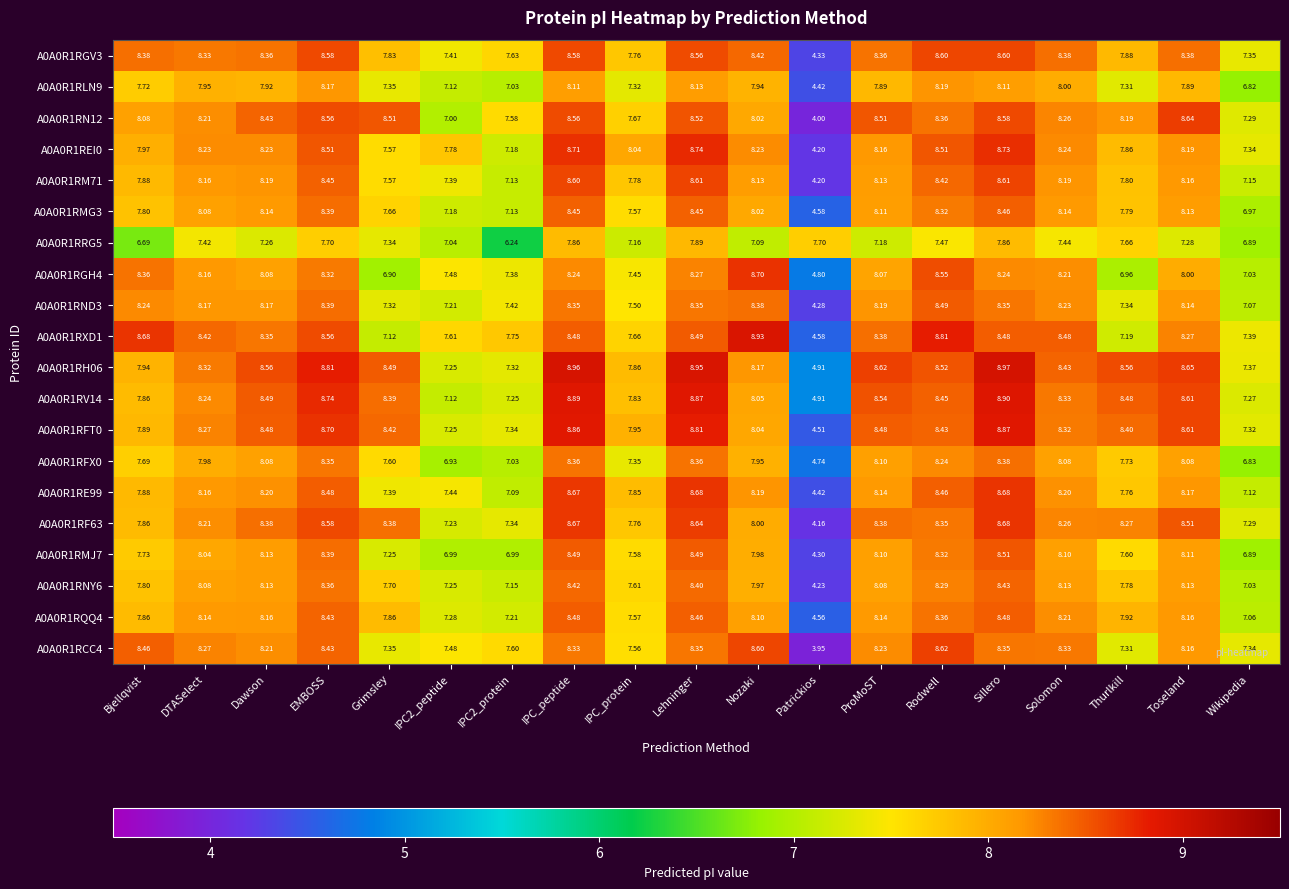

At which label does A0A0R1RN12 first exceed 8?

Bjellqvist